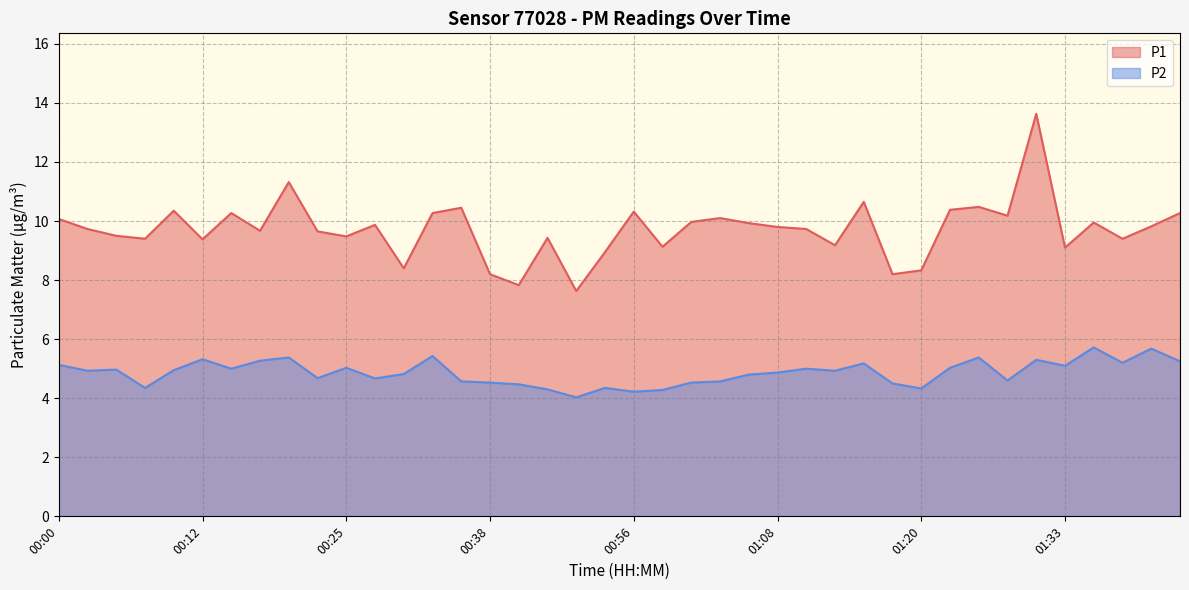

What is the label of the 8th point from the left?

00:17